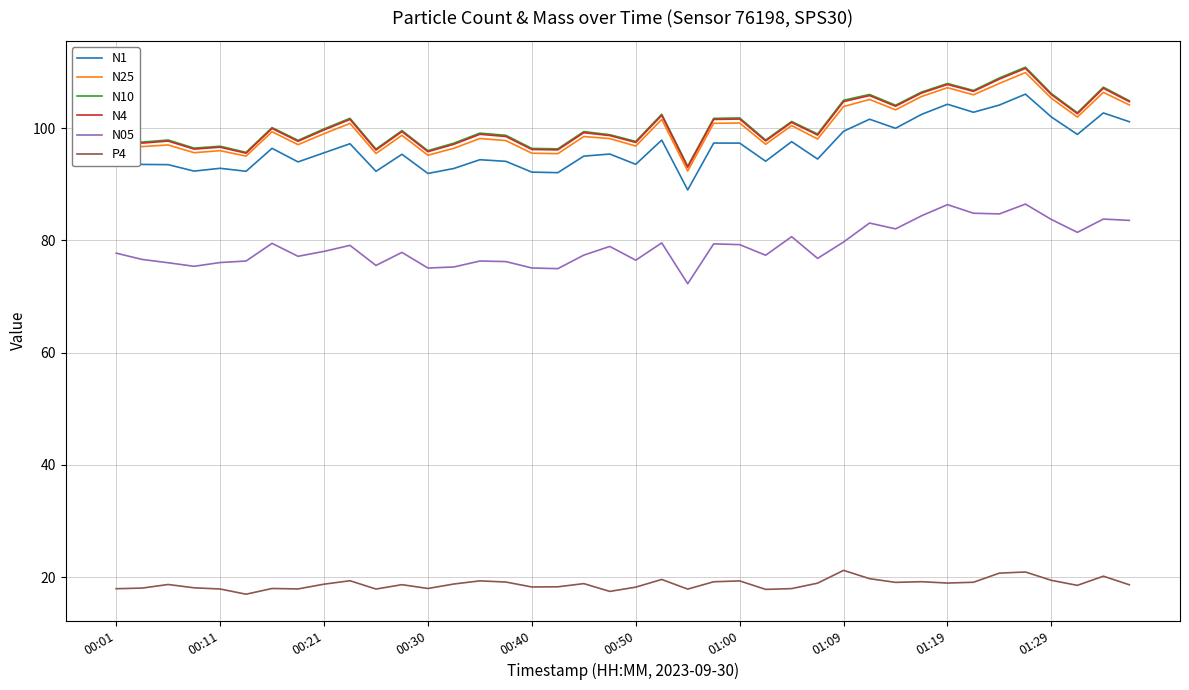

At how many categories does at least one series exceed 53?

40